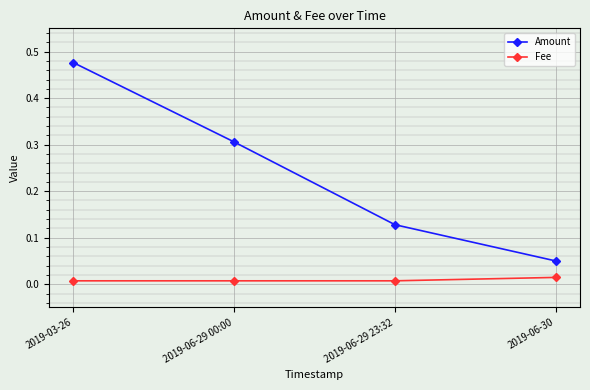

How many lines are shown in the chart?

2